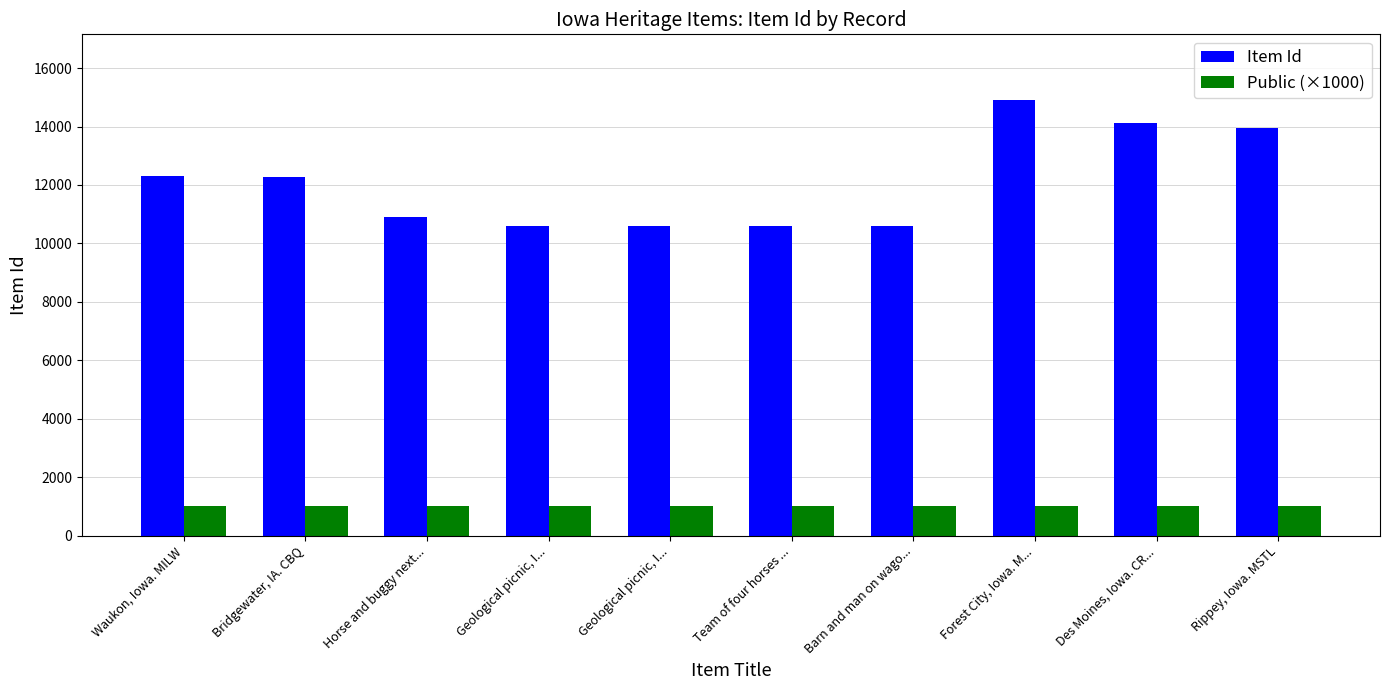

What are all the series names shown in the legend?

Item Id, Public (×1000)